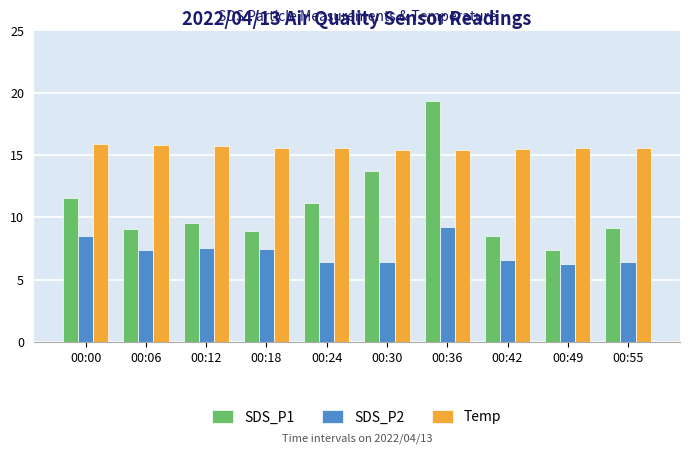

True or false: SDS_P1 has a value of 7.4 at 00:49.

True